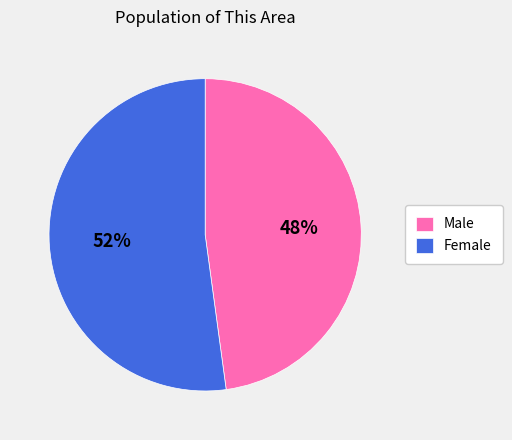

Does Female account for over 50% of the chart?

Yes